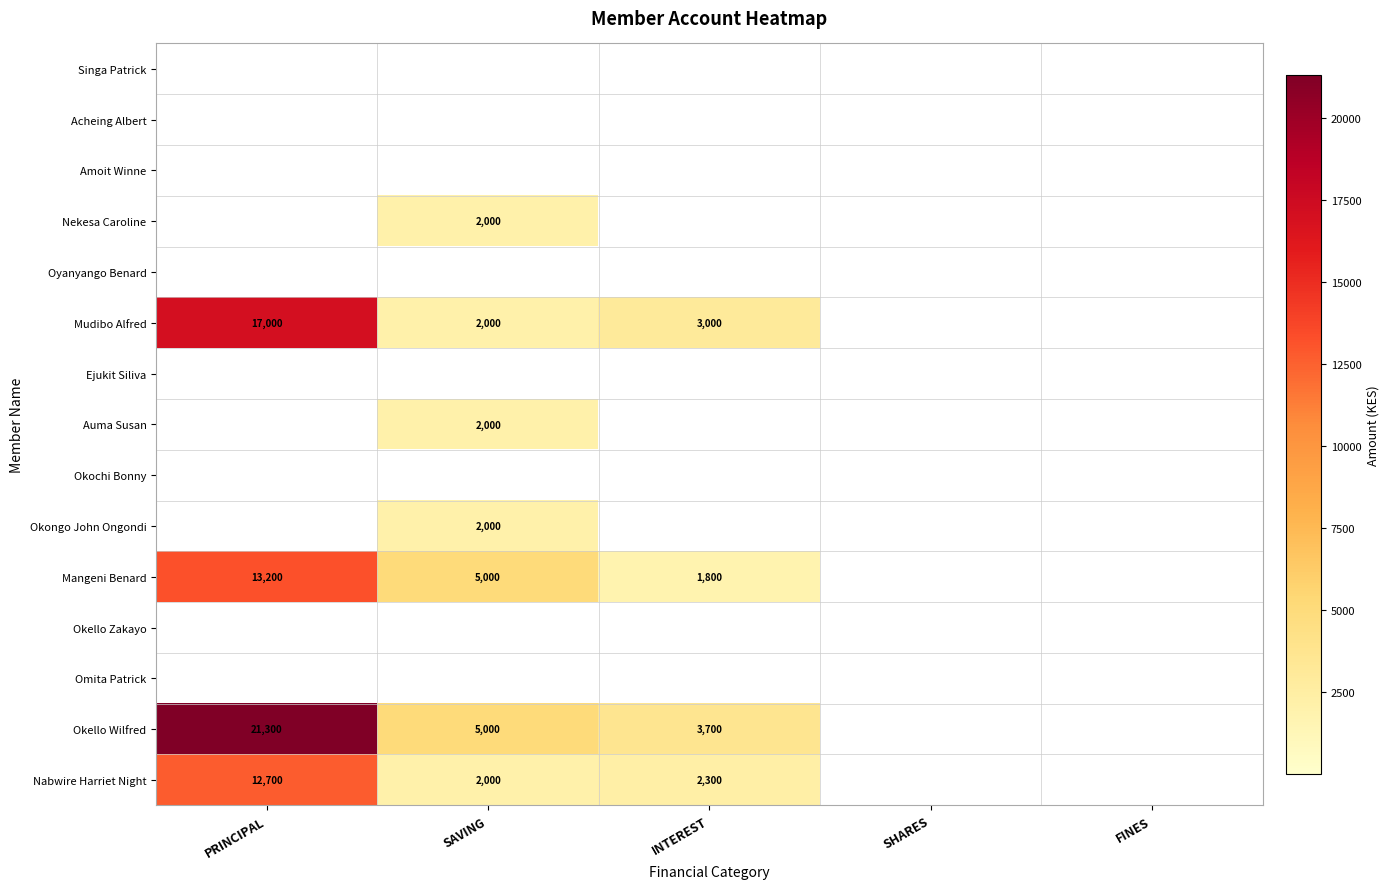

The Okello Wilfred series shows 1168 at INTEREST. True or false?

False